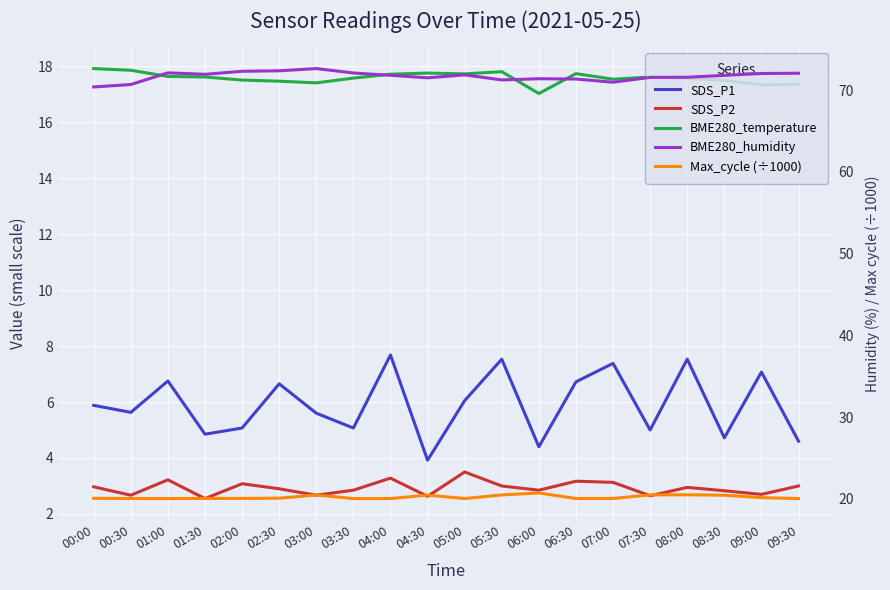

The BME280_temperature series shows 17.3 at 09:00. True or false?

True